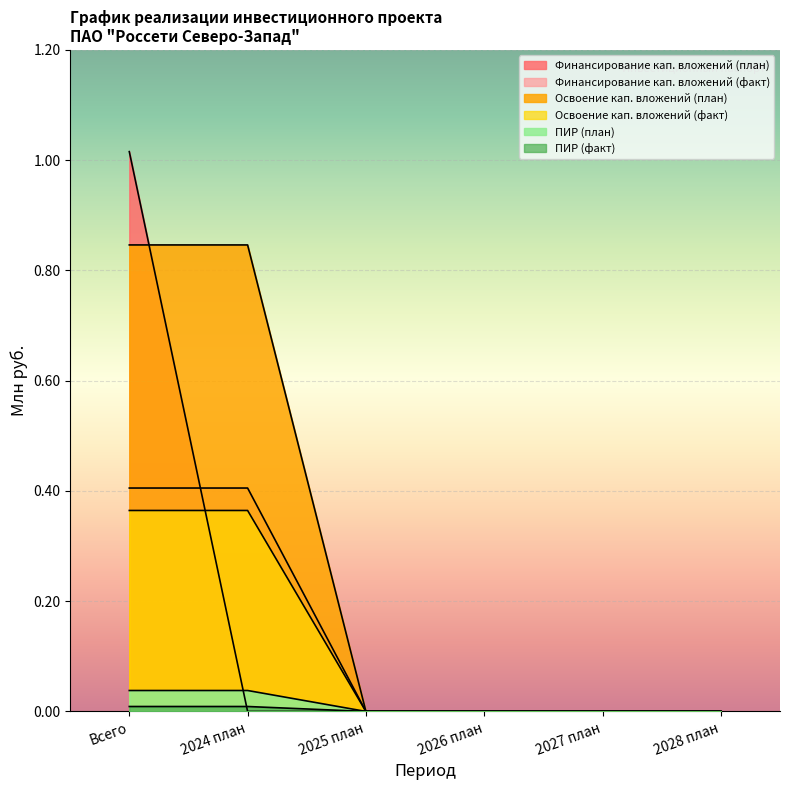

What is the maximum value shown in the chart?

1.0